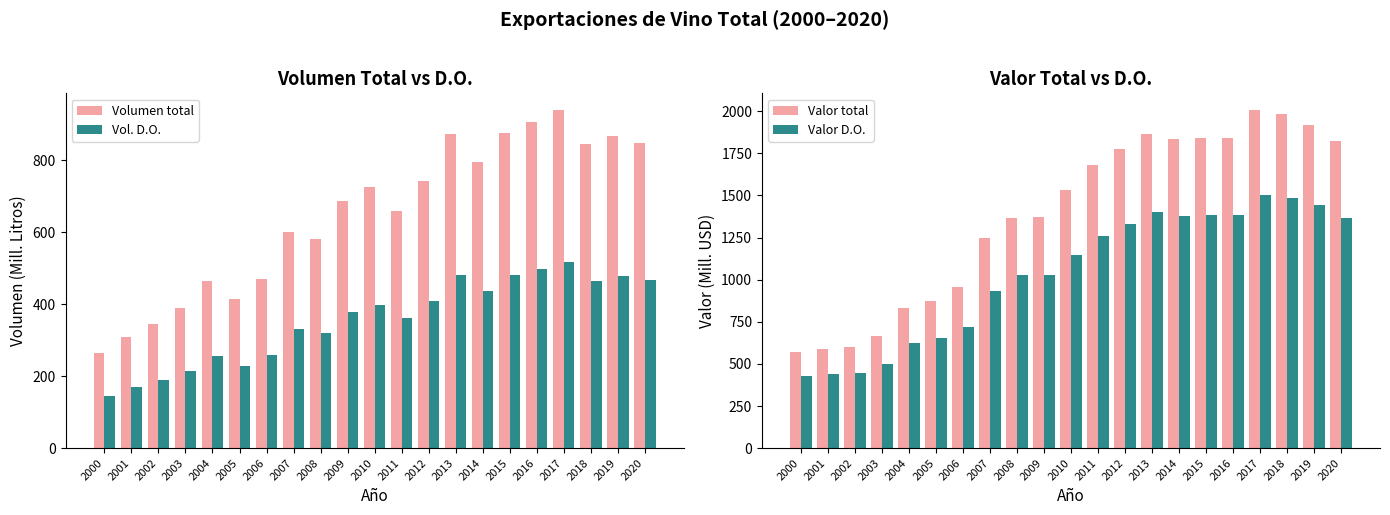

Which label corresponds to the smallest value in the chart?

2000